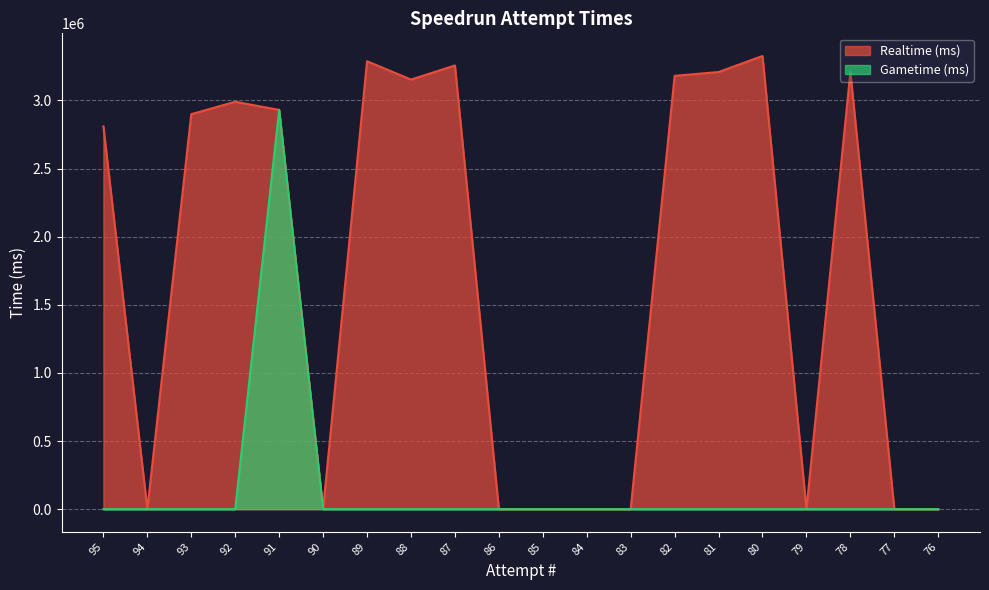

At which category is the sum across all series the highest?

91